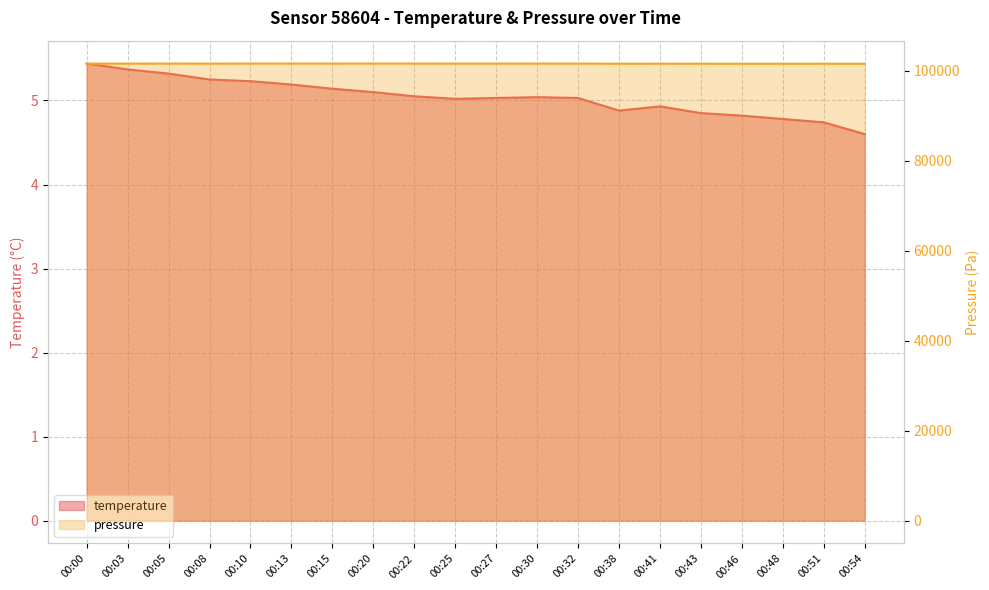

True or false: temperature and pressure_norm cross at least once.

False